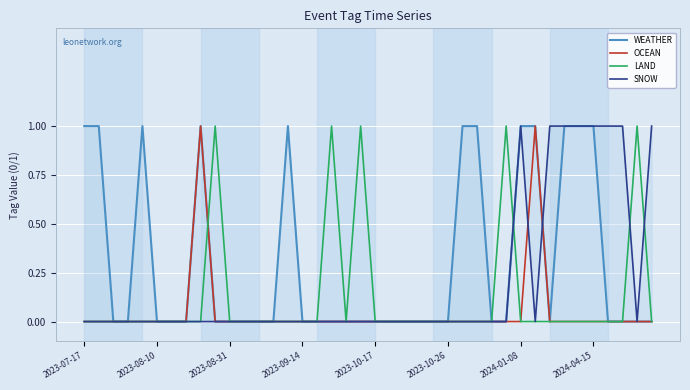

Rank the series by their average value, from lowest to highest.

OCEAN, LAND, SNOW, WEATHER